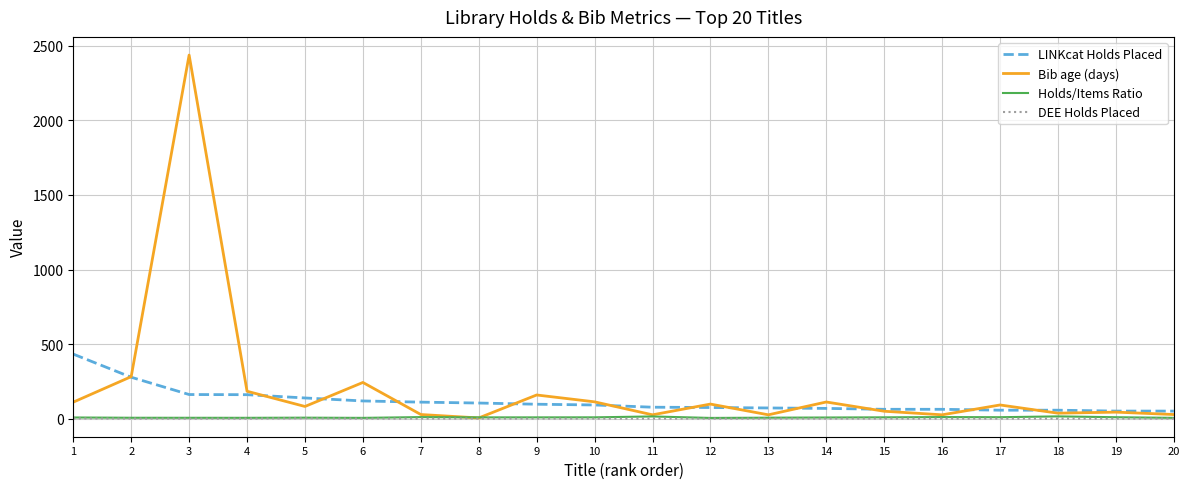

Is the value of DEE Holds Placed at 19 greater than the value of LINKcat Holds Placed at 9?

No